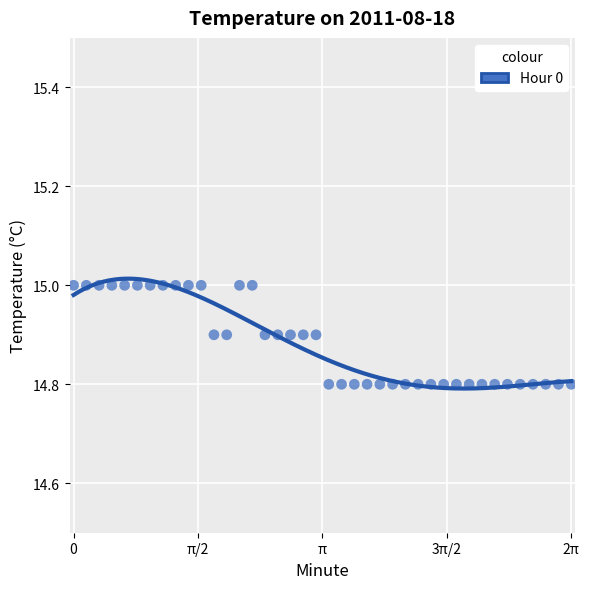

What is the range of X values (max minus min)?

6.3